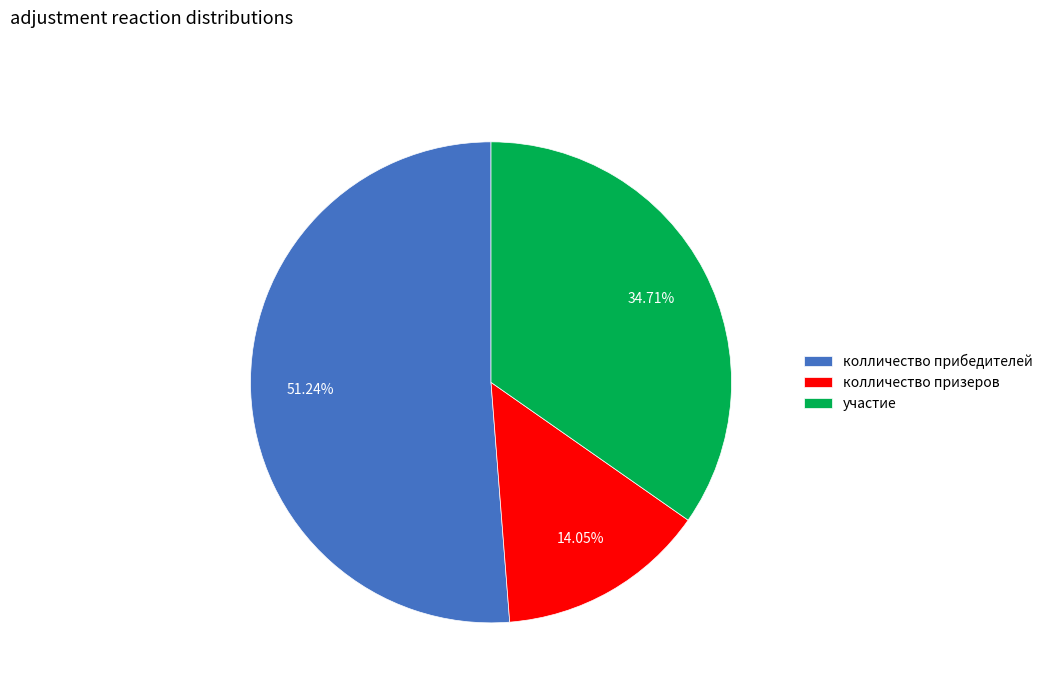

How many slices are in this pie chart?

3